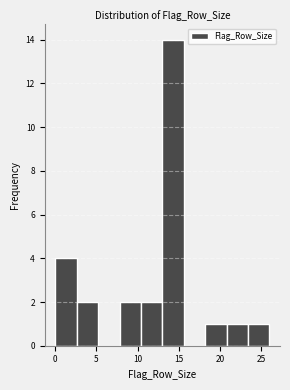

Over which range of the x-axis is the bar tallest?

13.0 to 15.6